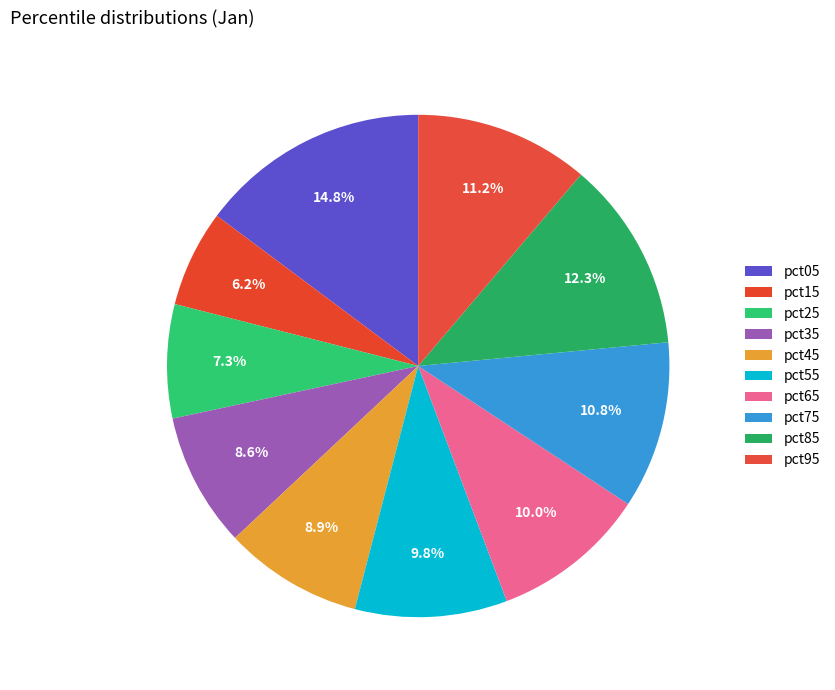

To the nearest percent, what portion does pct05 represent?

15%